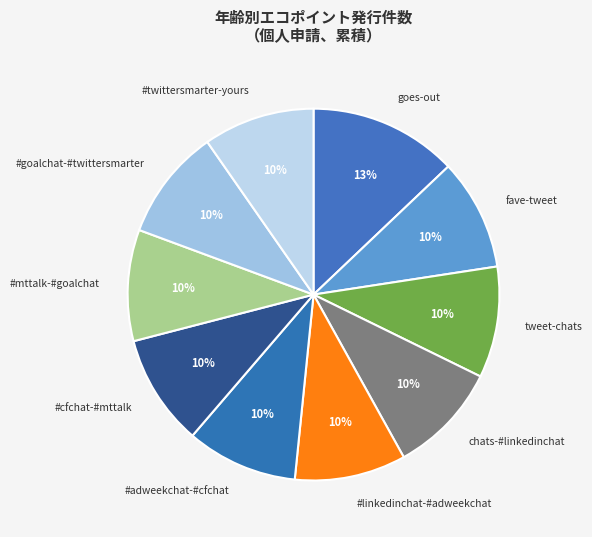

Is there any slice that represents more than half of the pie?

No